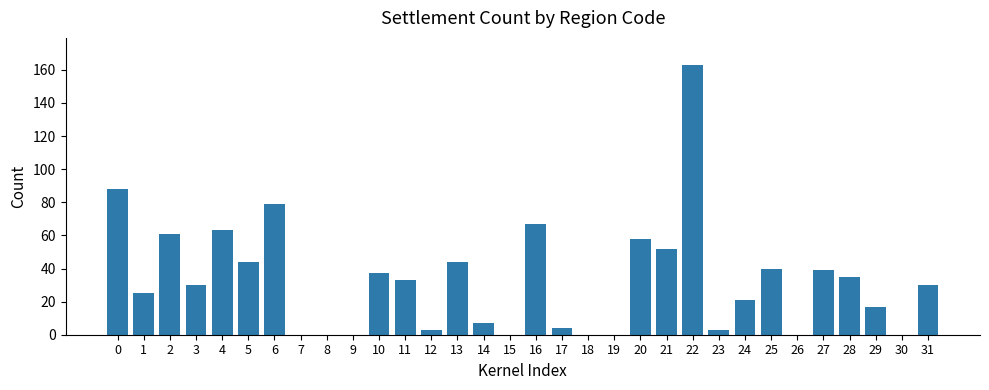

What is the ratio of the value at 20 to the value at 5?

1.3